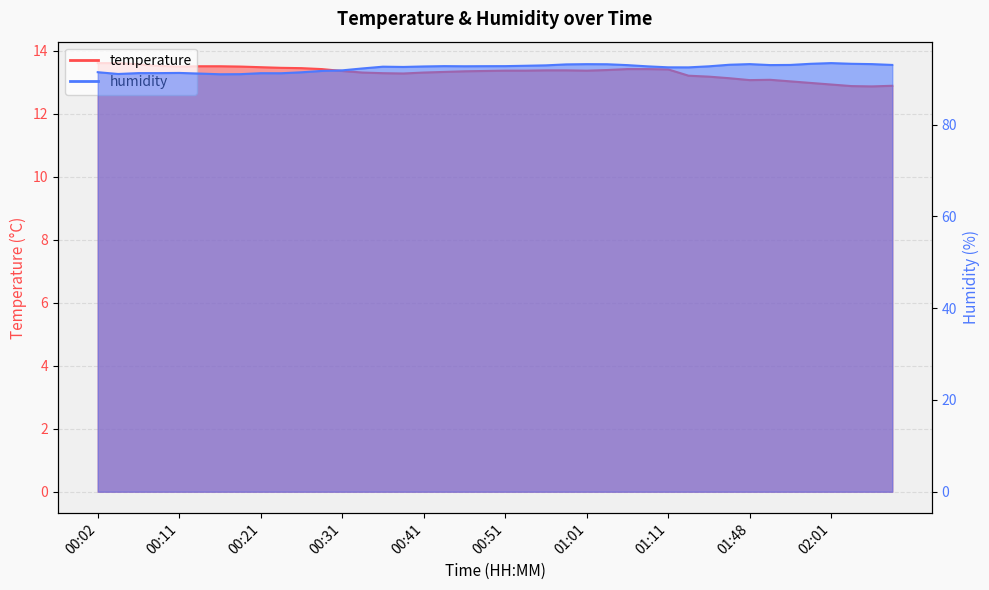

What are all the series names shown in the legend?

temperature, humidity